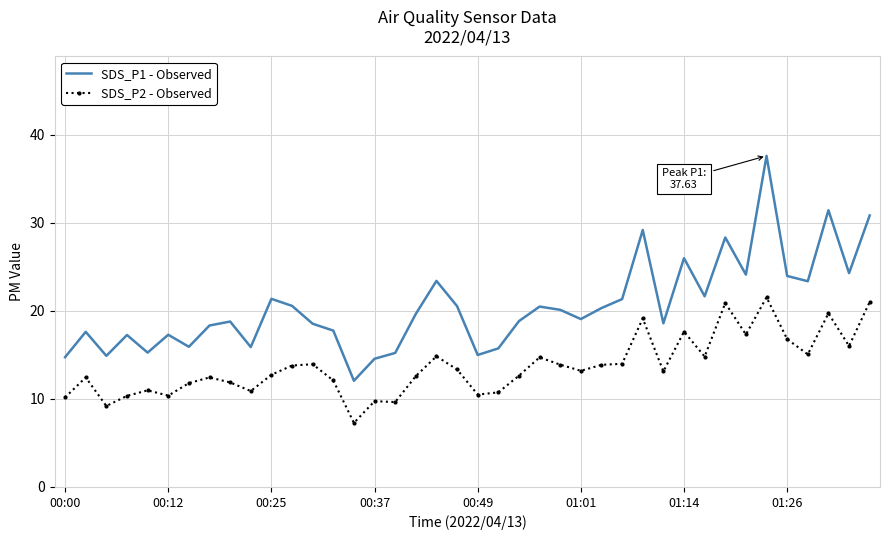

What is the difference between the maximum and minimum values in the SDS_P2 - Observed series?

14.3